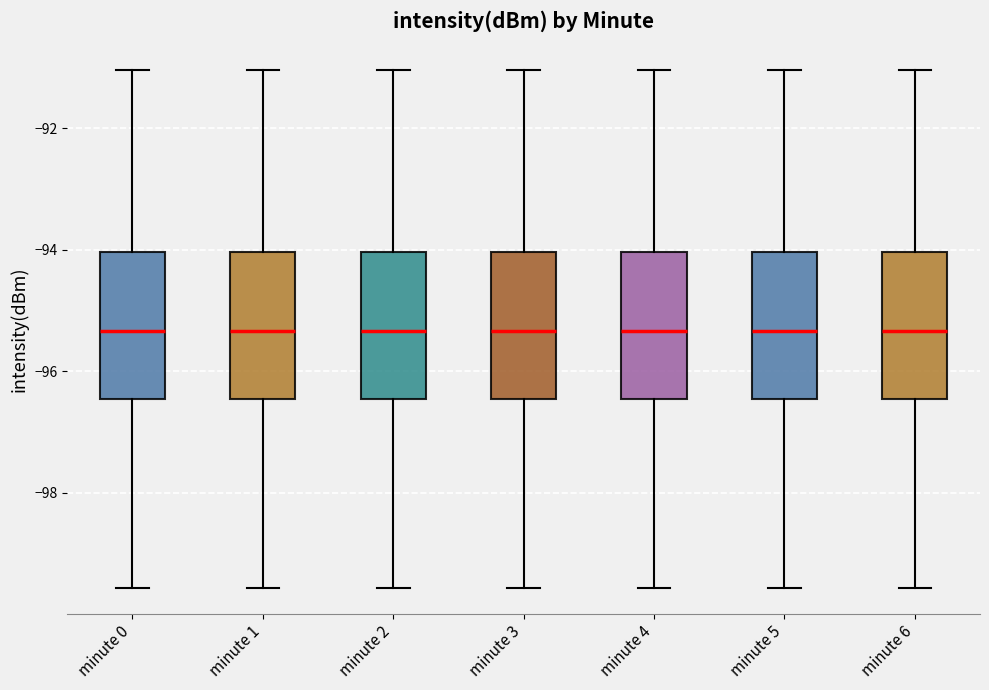

Where does the upper whisker of the box for minute 4 end on the y-axis? The values are not printed on the chart, so give them approximately, as read against the axis.

-91.0